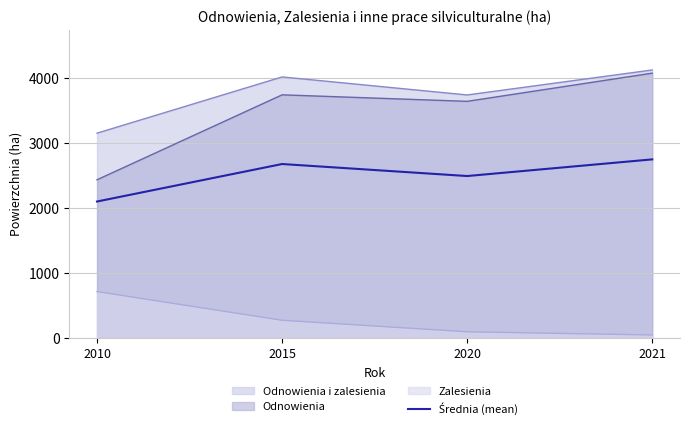

At which category does the data reach its first local peak?

2015